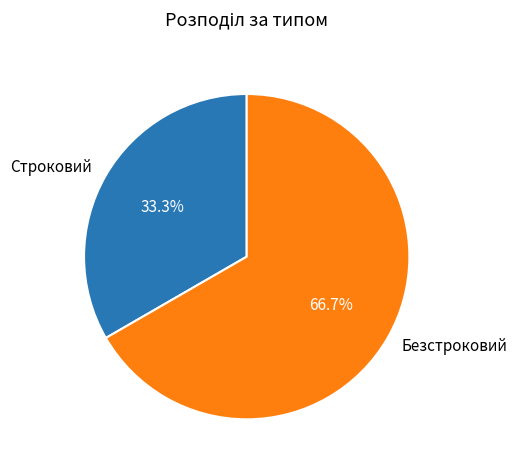

Approximately how many times larger is the value at Безстроковий compared to Строковий?

2.0